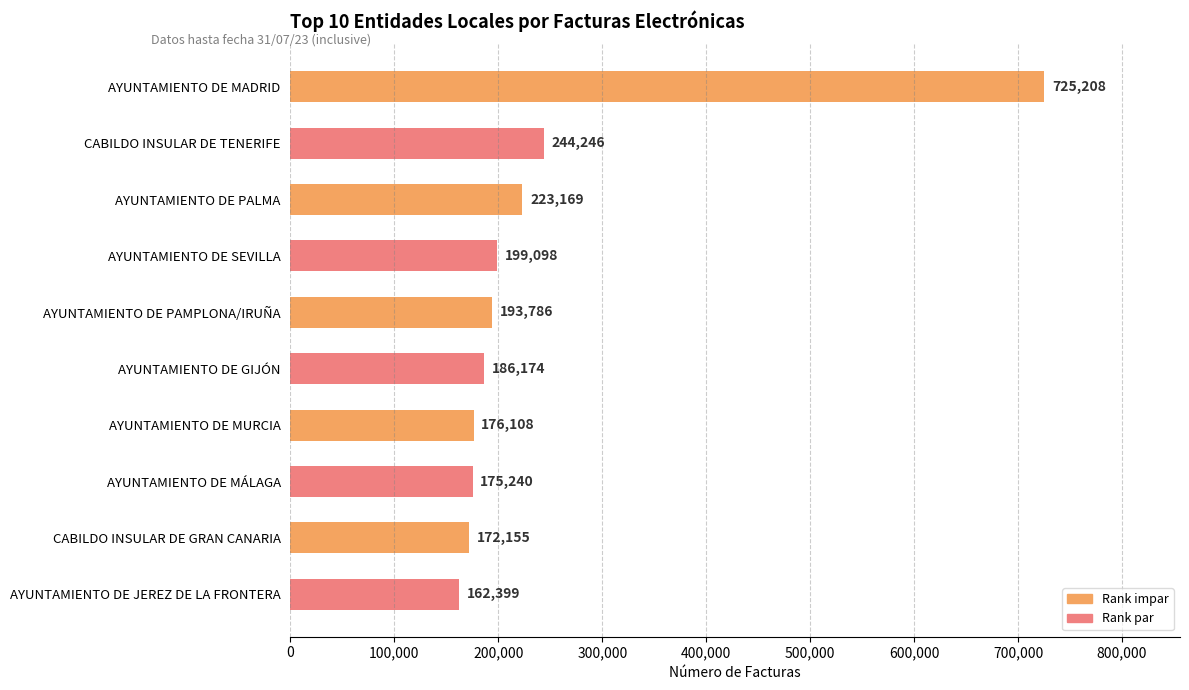

What is the smallest value displayed?

162399